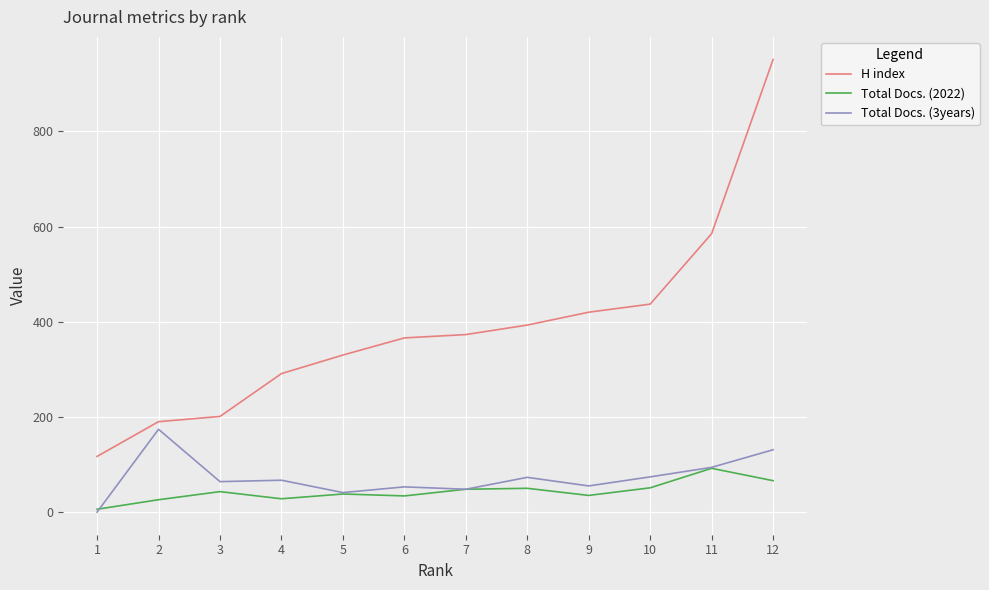

Count the number of categories in the chart.

12